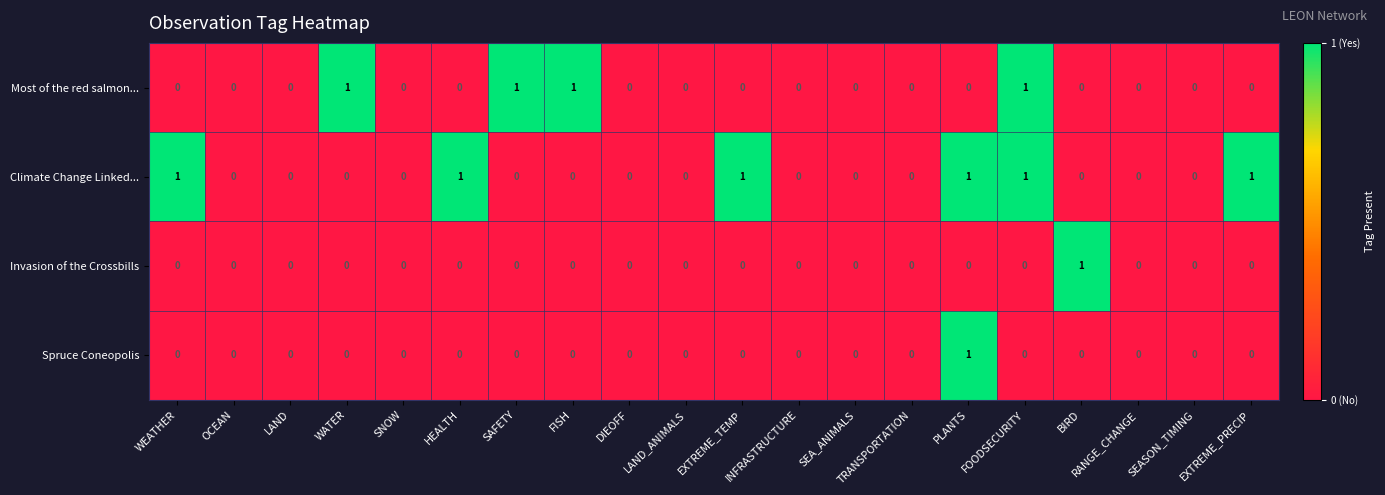

The value of Most of the red salmon... at EXTREME_PRECIP is -1. True or false?

False